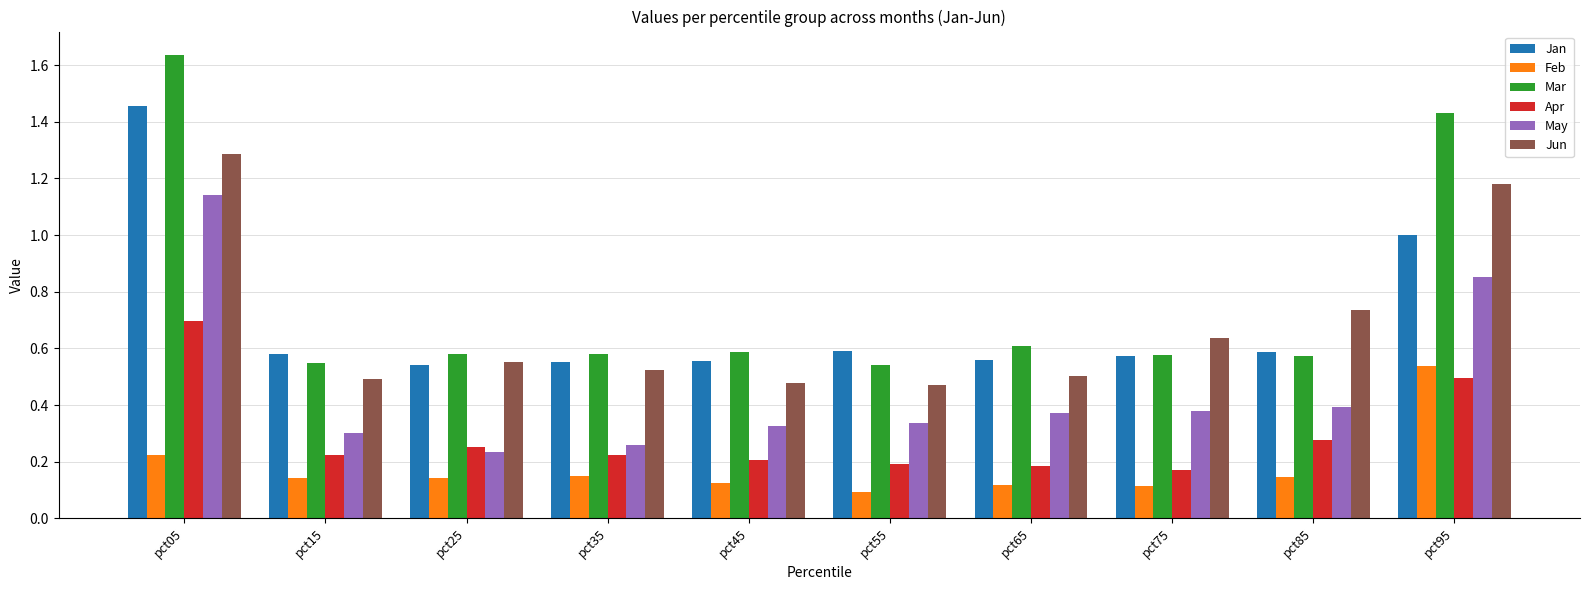

Is it true that Feb equals 0.5 at pct95?

True